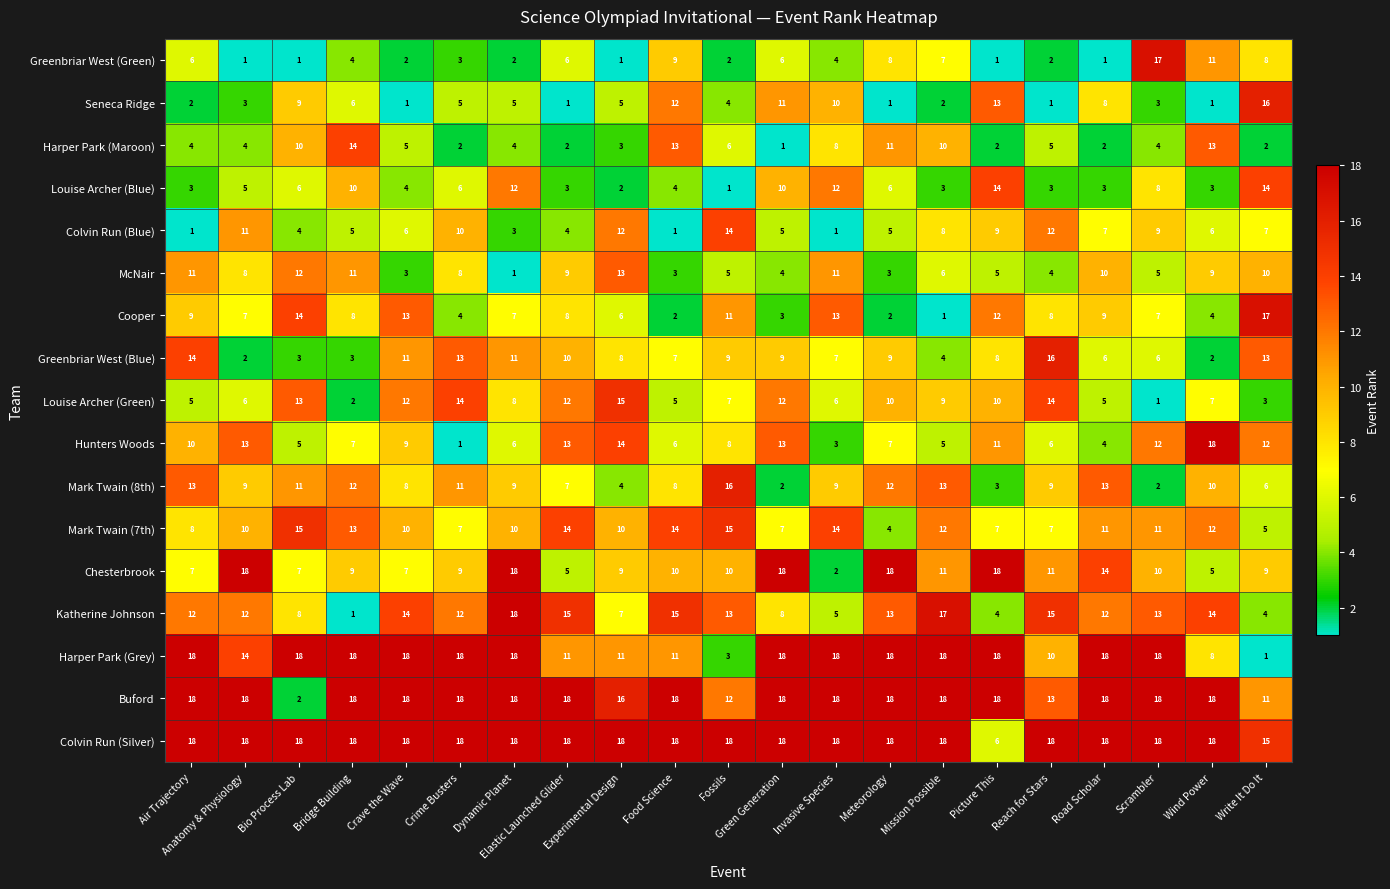

What is the highest value of the Chesterbrook series?

18